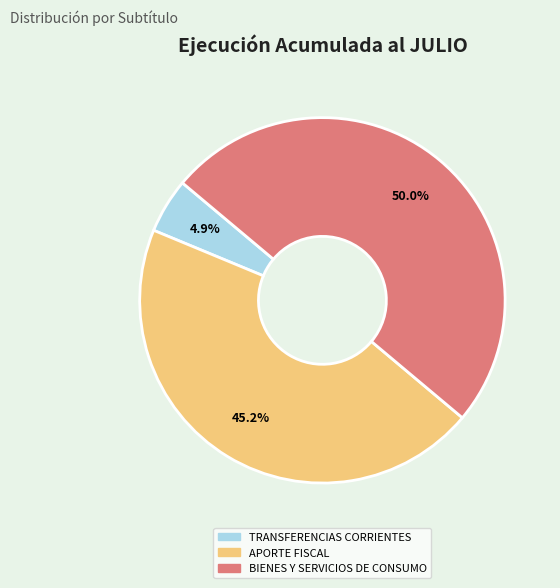

What is the smallest slice in the pie chart?

TRANSFERENCIAS CORRIENTES